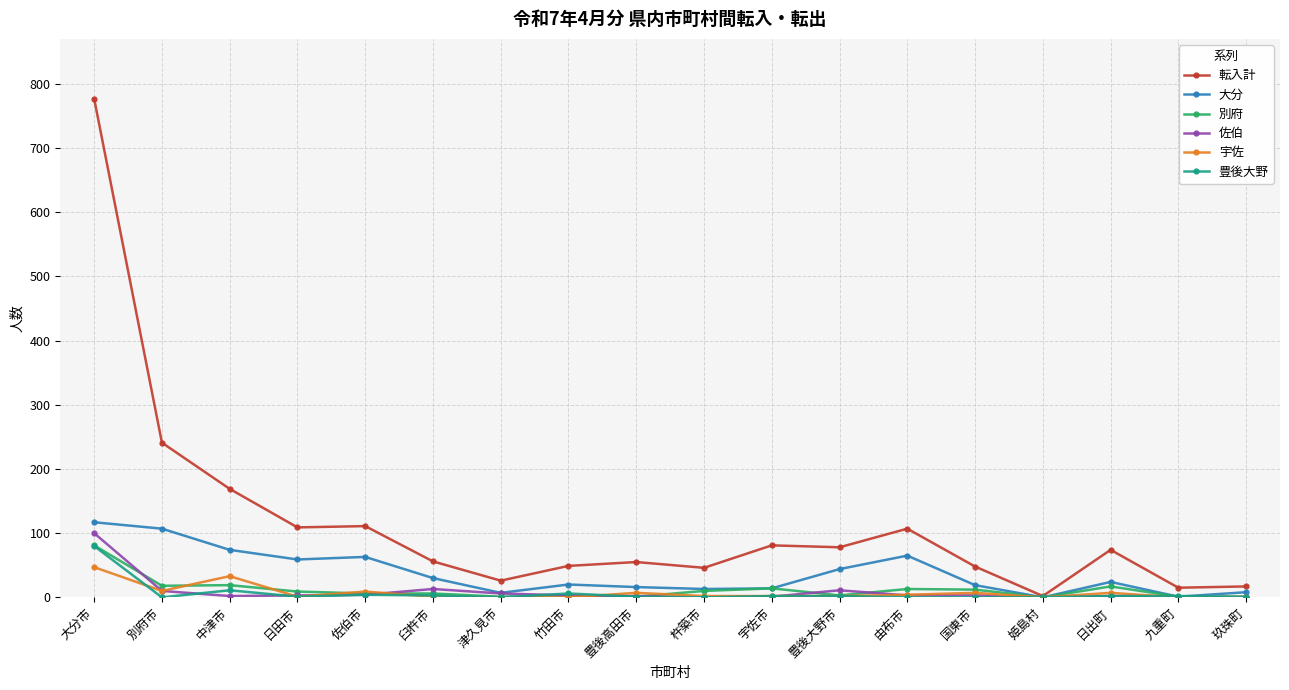

Between 大分市 and 臼杵市, which series saw the biggest shift?

転入計